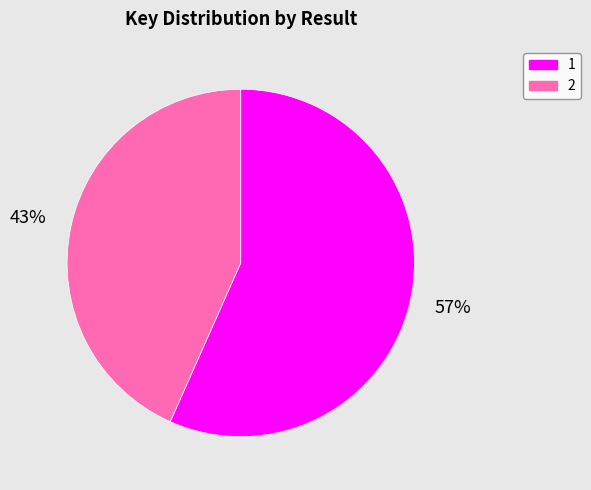

Rank the categories by value from lowest to highest.

2, 1